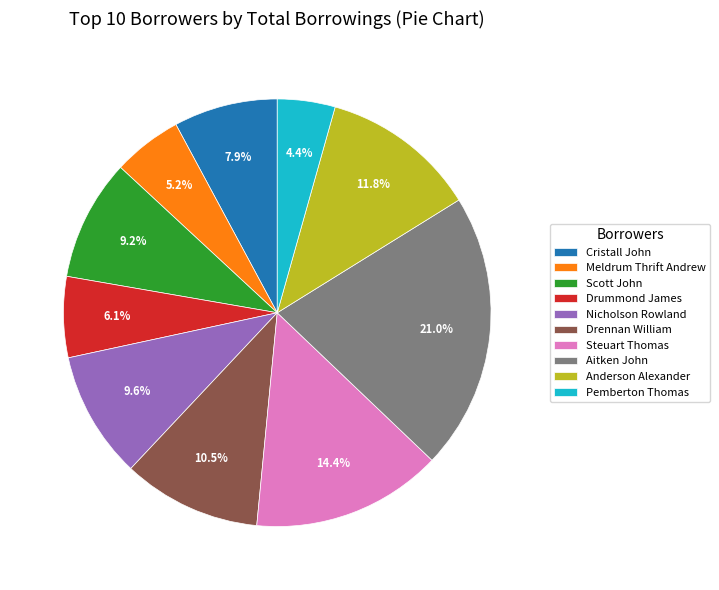

Which slice is the largest?

Aitken John